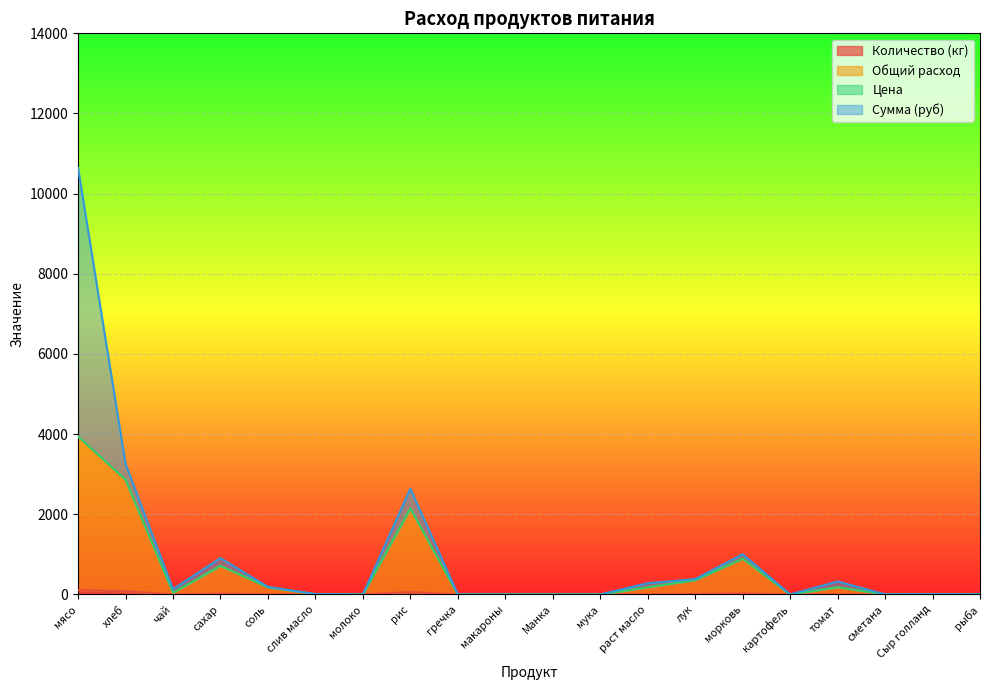

What is the label of the 18th point from the right?

чай